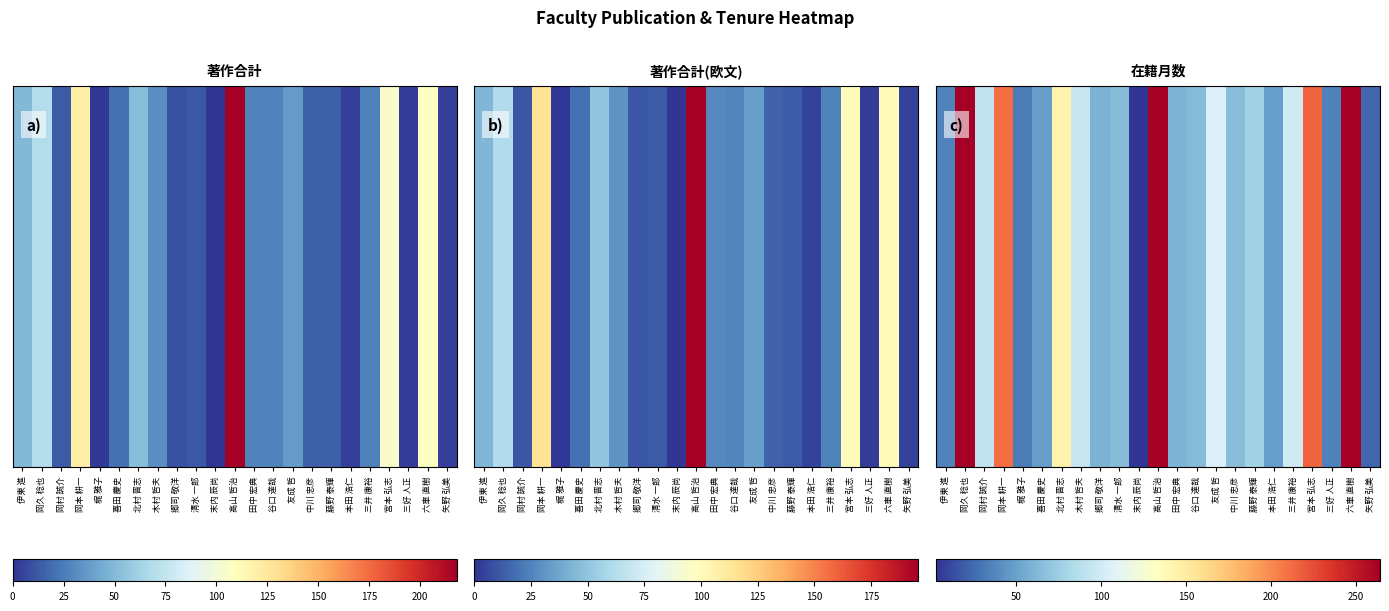

Reading left to right, extract all data points from this chart.

36	264	92	212	33	48	143	95	60	65	3	264	61	64	105	66	78	48	99	215	35	264	24